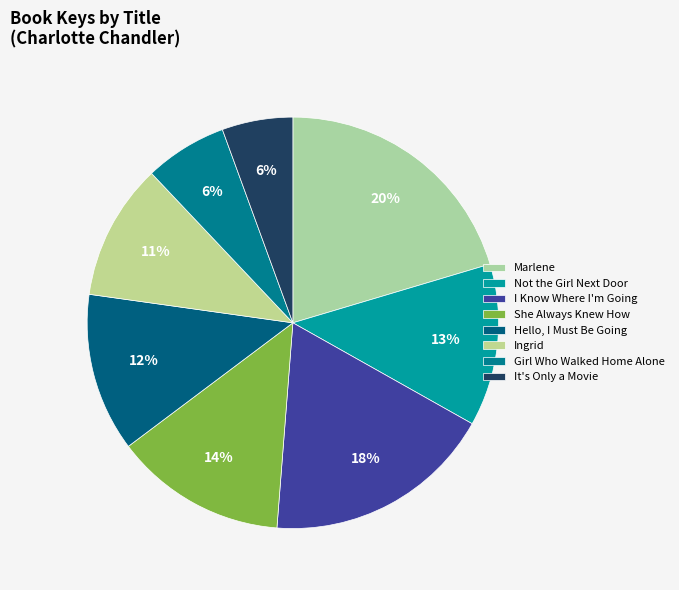

How many segments does this pie chart have?

8